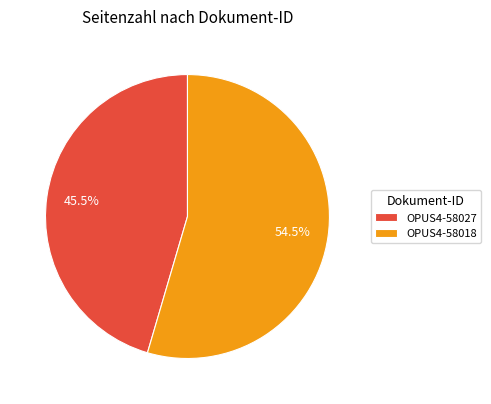

Which slice is the smallest?

OPUS4-58027